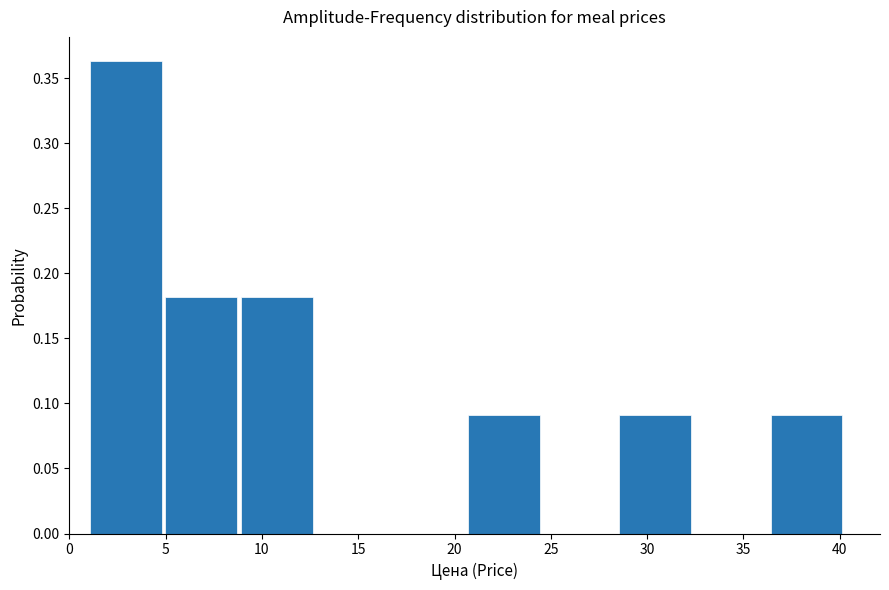

Which range on the x-axis has the tallest bar?

1.0 to 5.0